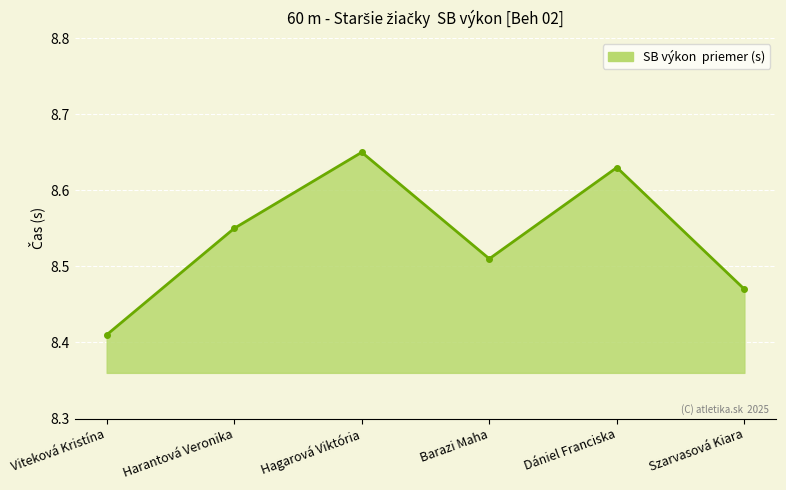

What is the ratio of the value at Dániel Franciska to the value at Hagarová Viktória?

1.0